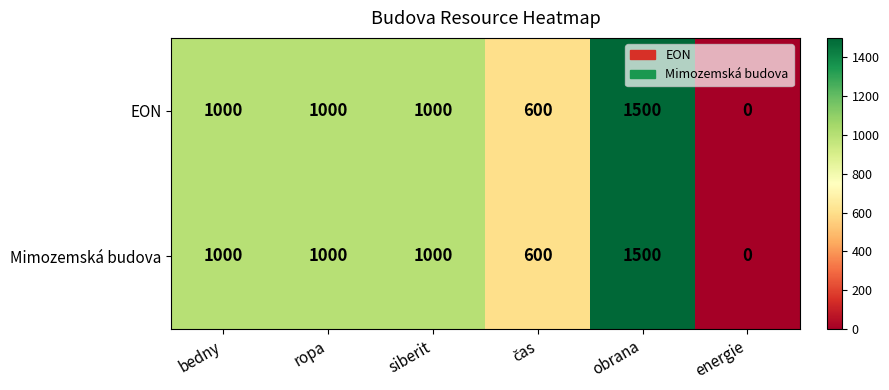

What is the difference between the second highest and second lowest values in the Mimozemská budova series?

400